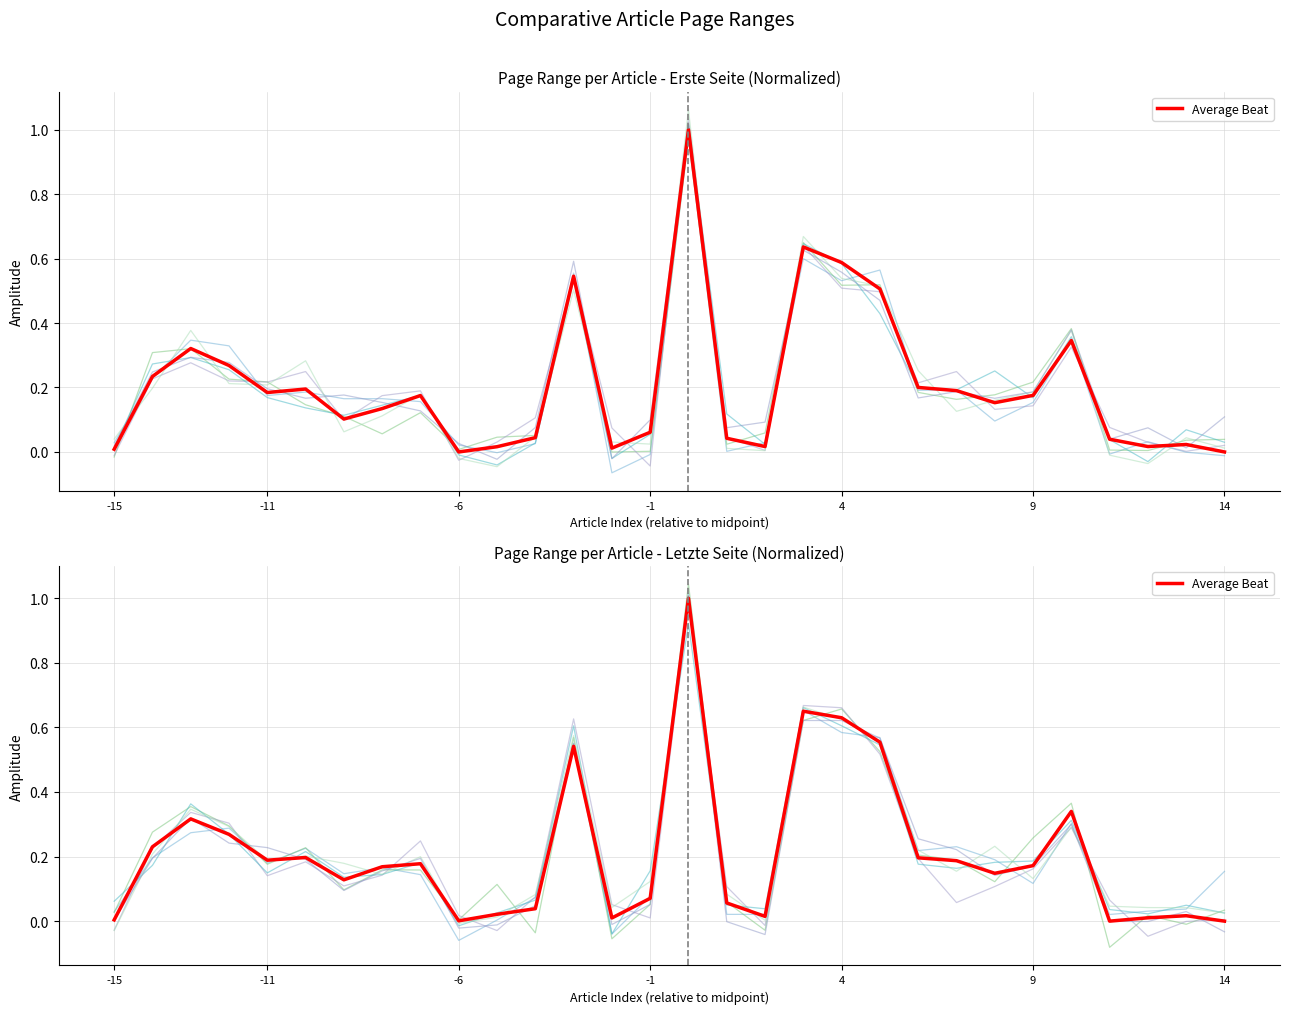

What is the change in value from 20 to 25?

-0.2